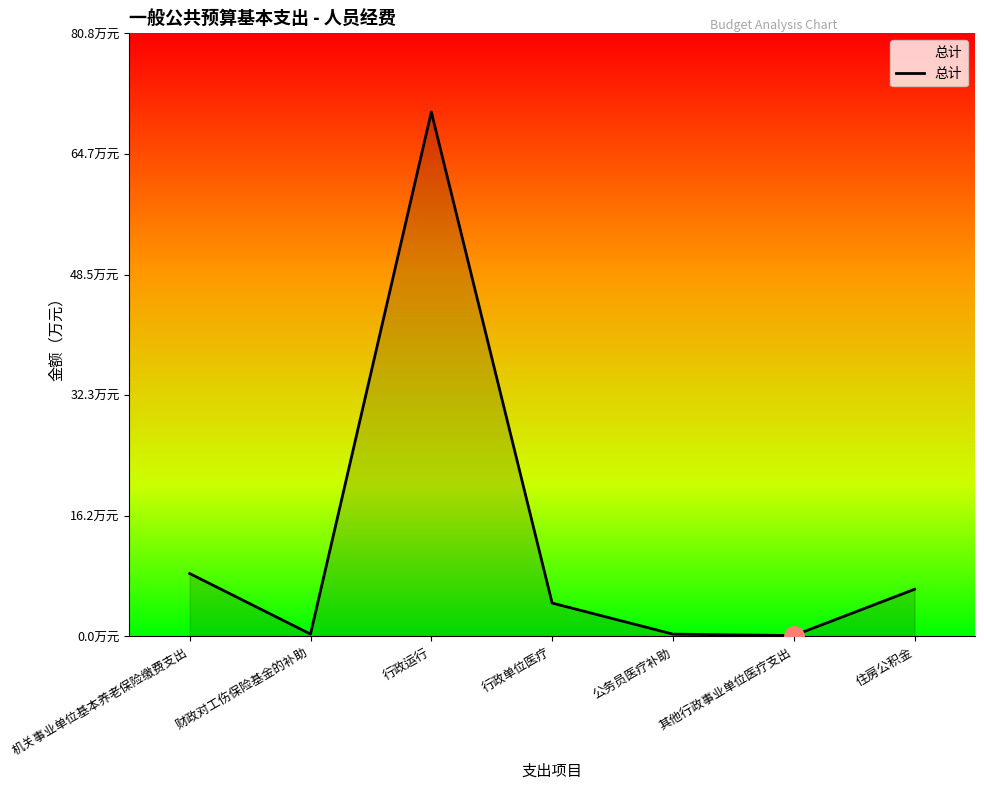

List the labels in order of value, smallest first.

其他行政事业单位医疗支出, 公务员医疗补助, 财政对工伤保险基金的补助, 行政单位医疗, 住房公积金, 机关事业单位基本养老保险缴费支出, 行政运行